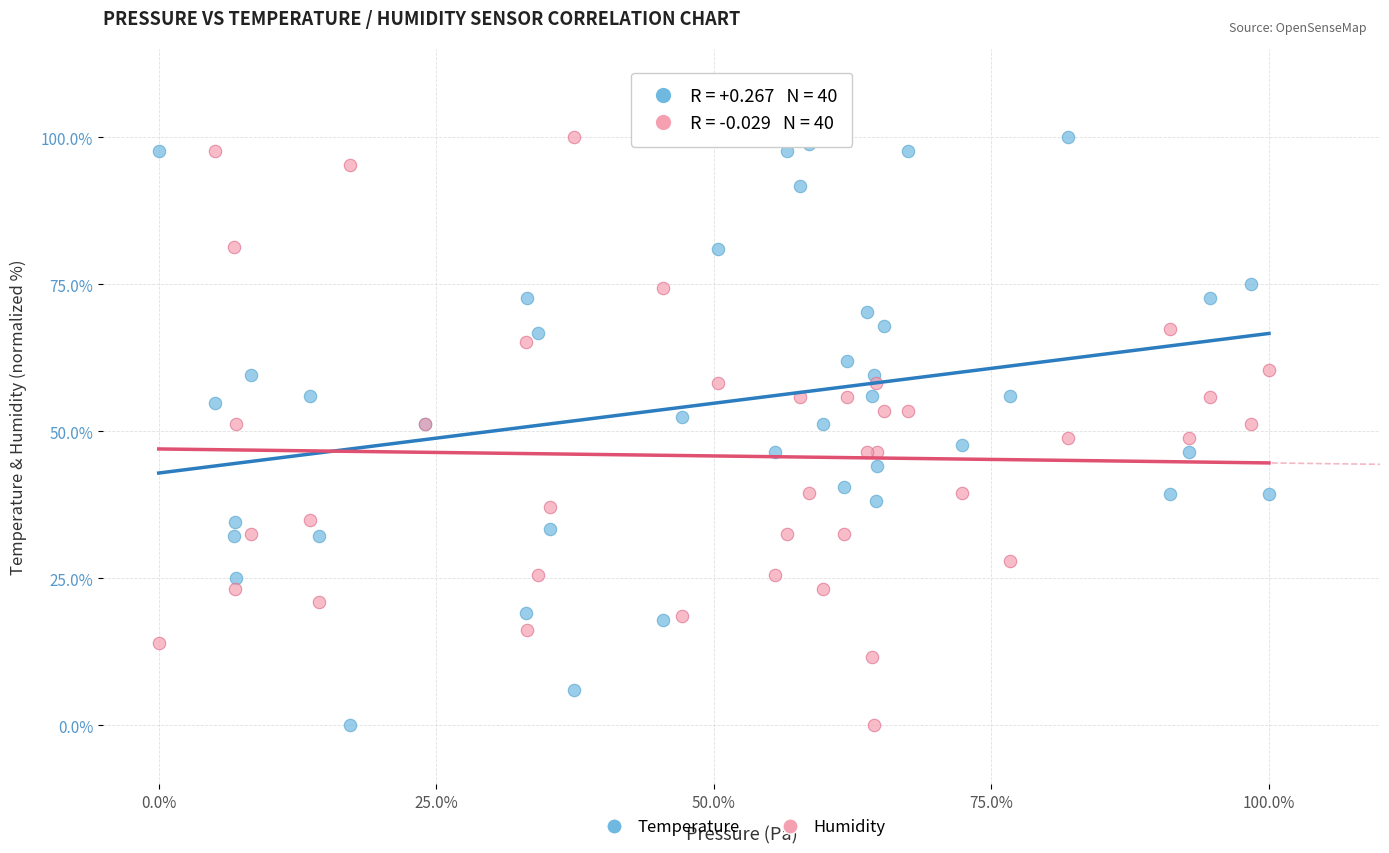

What is the X range (max minus min) for the scatter plot?

100.0